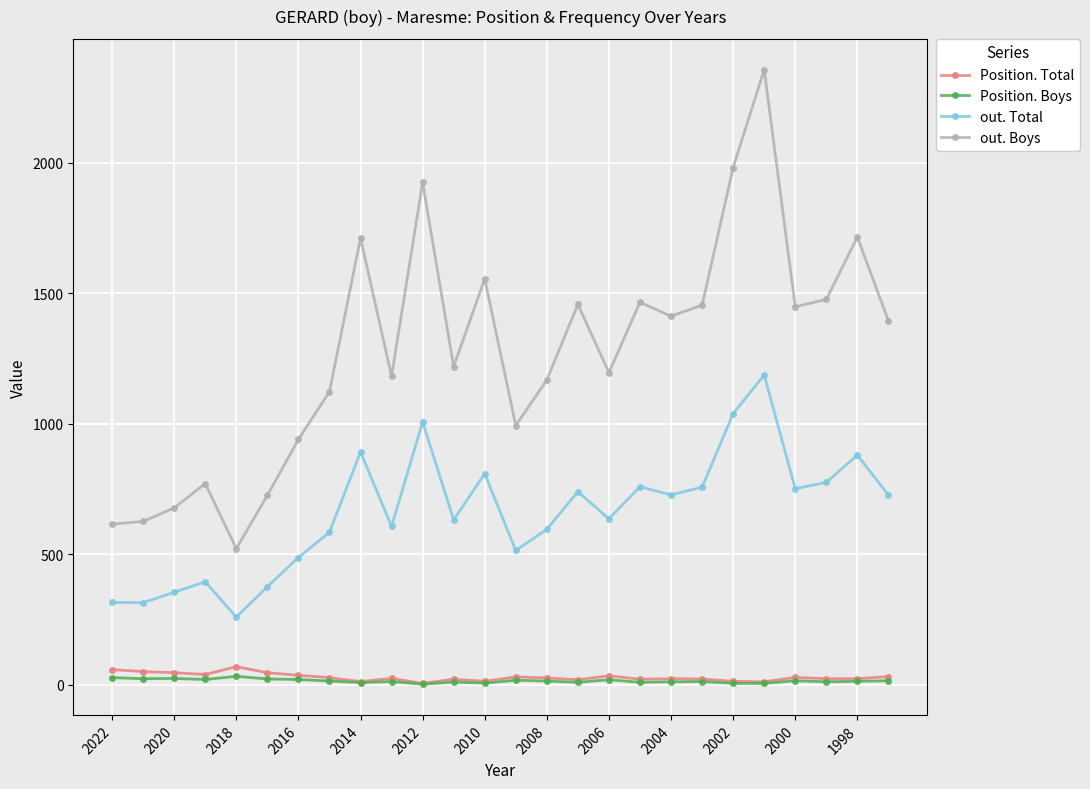

True or false: out. Total has more than 0 points higher than both neighbors.

True